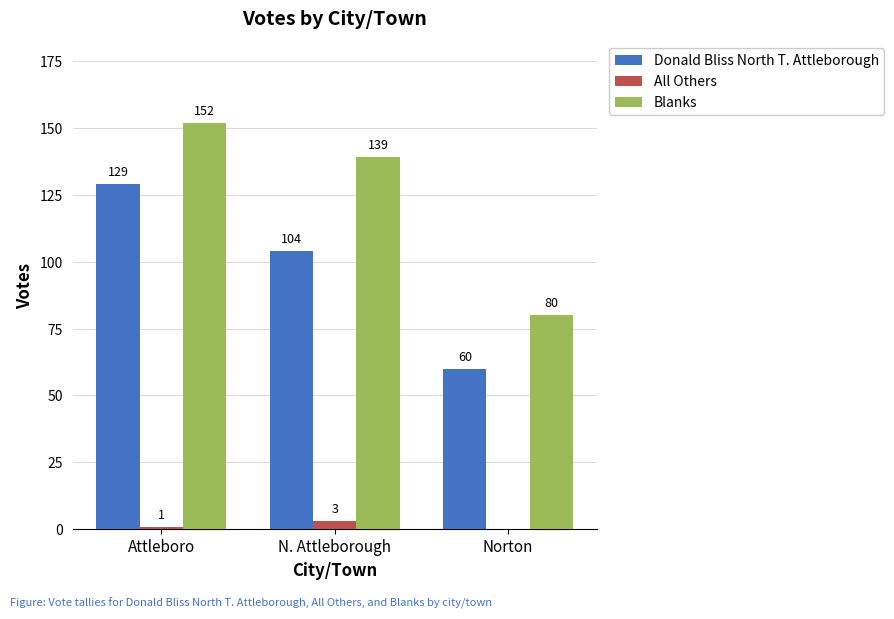

At which label does Donald Bliss North T. Attleborough first exceed 104?

Attleboro